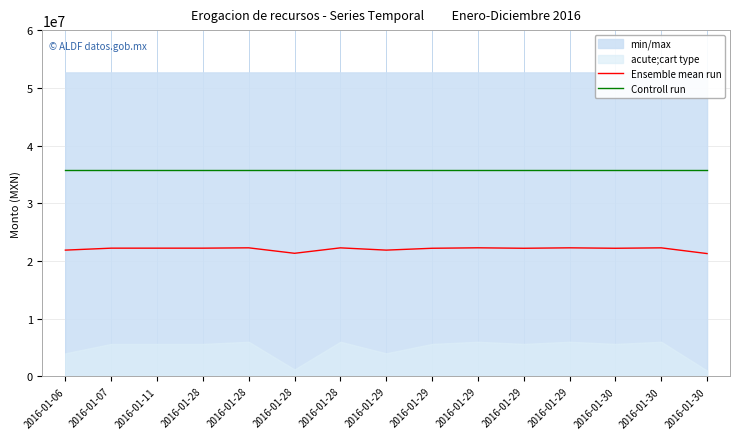

True or false: Ensemble mean run and Controll run cross at least once.

False